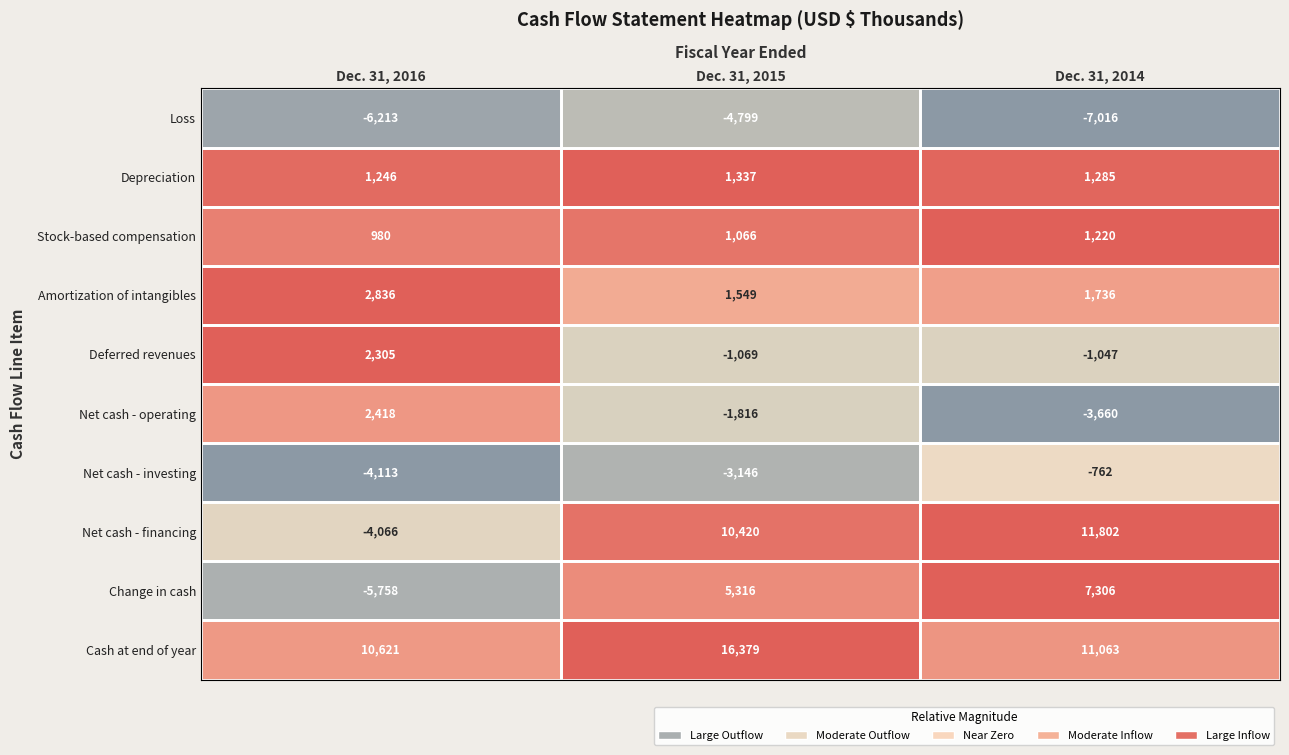

Where does the Depreciation series first go above 1285?

Dec. 31, 2015